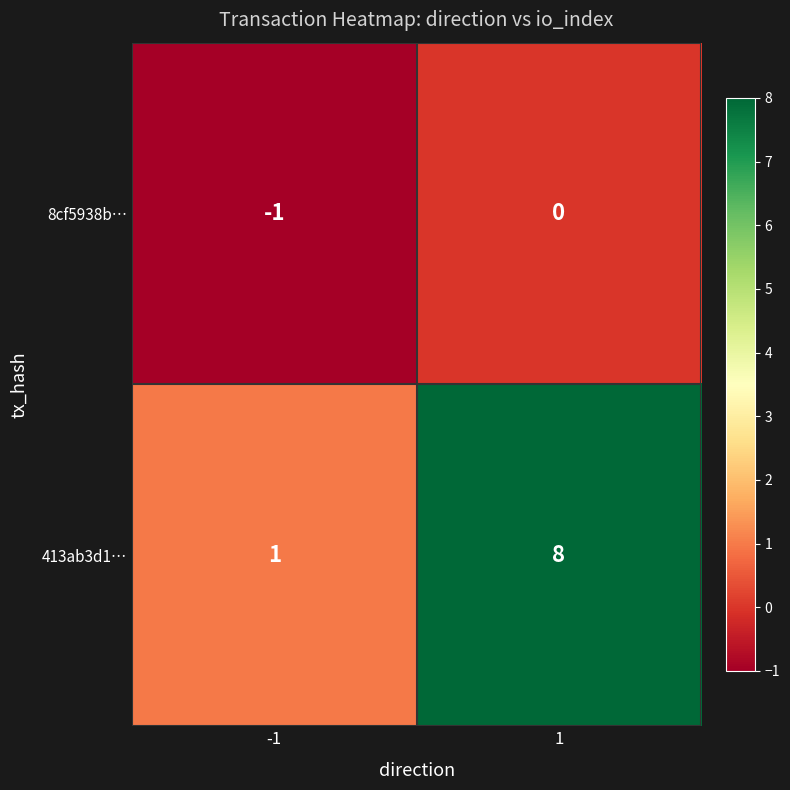

Reading left to right, extract all data points from this chart.

8cf5938b…: -1	0
413ab3d1…: 1	8